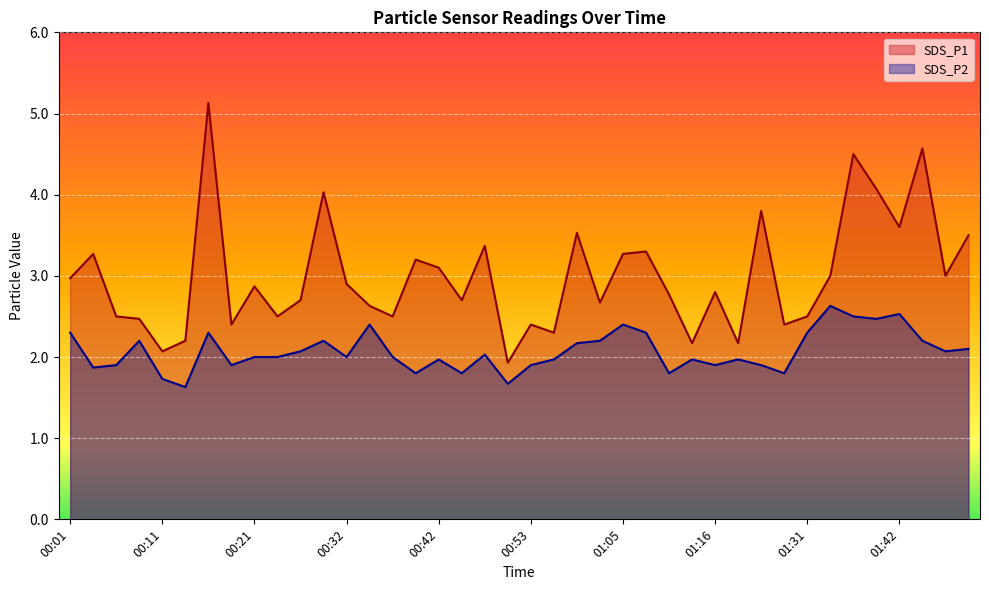

What is the total value across all series at 00:48?

5.4